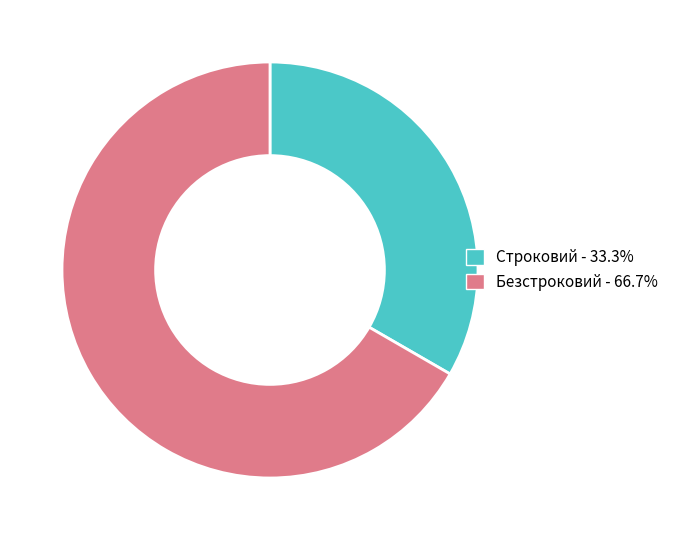

Is the sum of Строковий and Безстроковий greater than half?

Yes